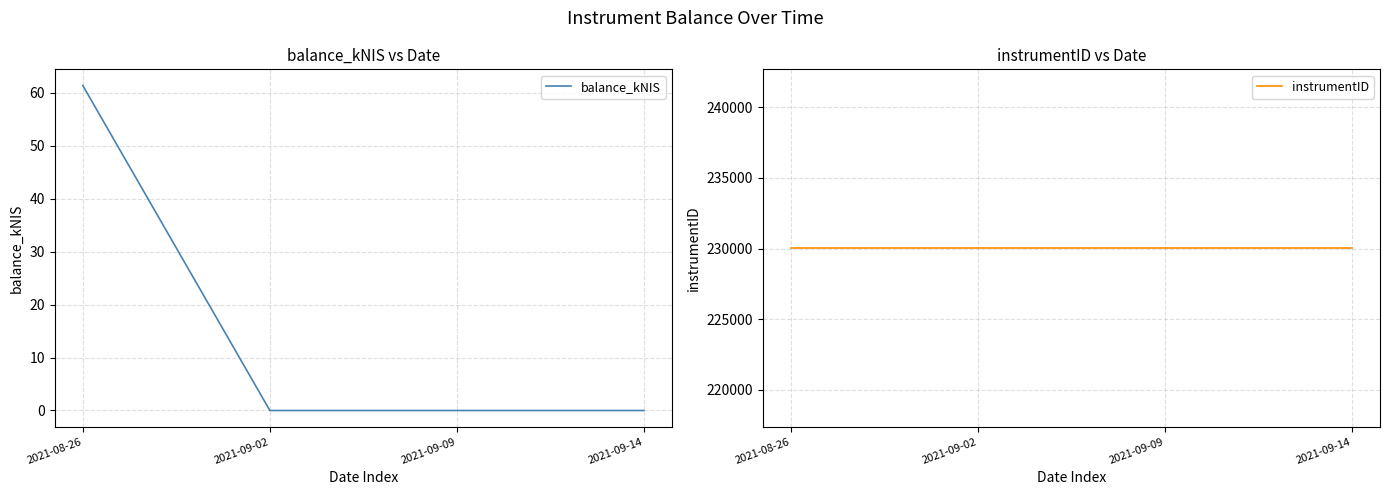

The balance_kNIS series shows 84.5 at 2021-08-26. True or false?

False